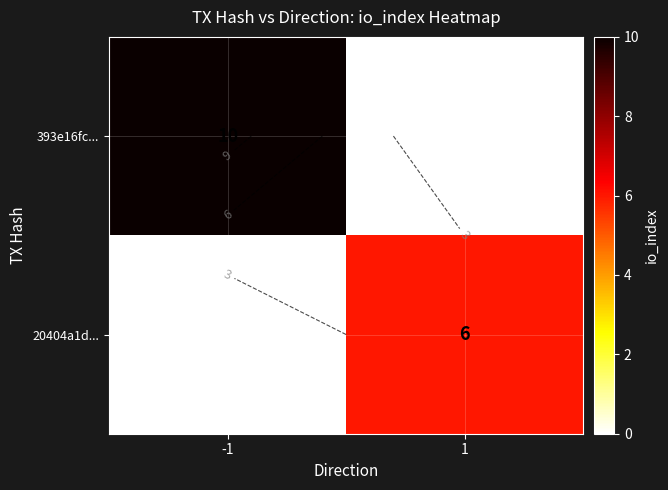

At how many categories does at least one series exceed 7?

1